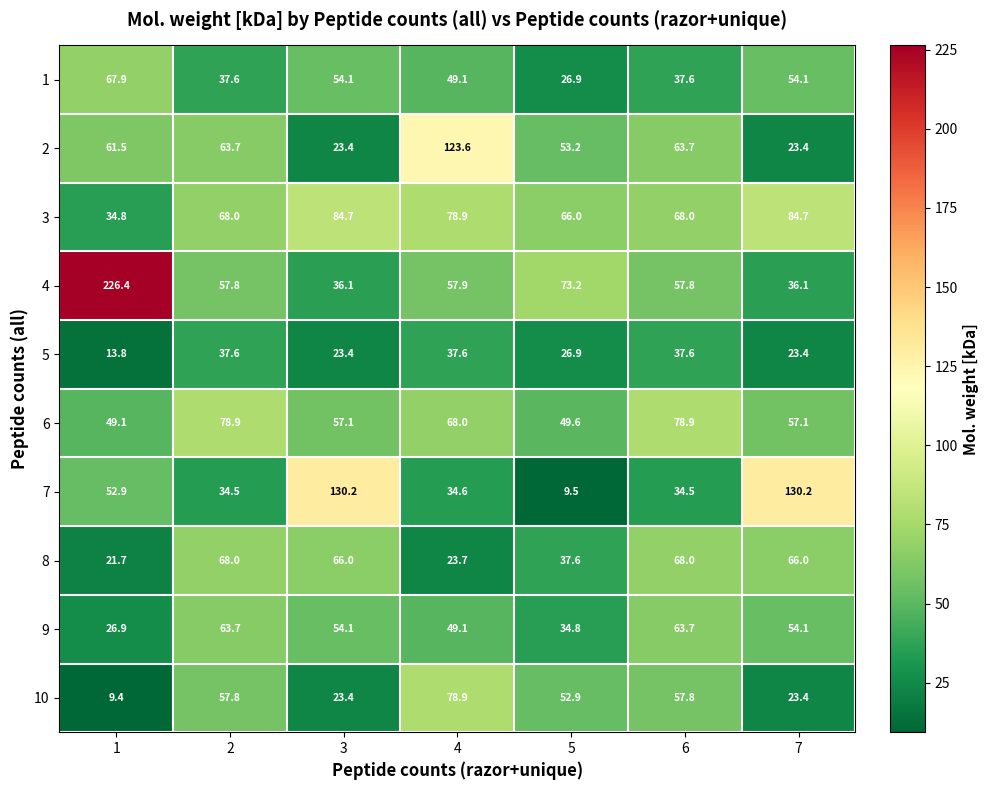

Which series has the largest range (max minus min)?

4